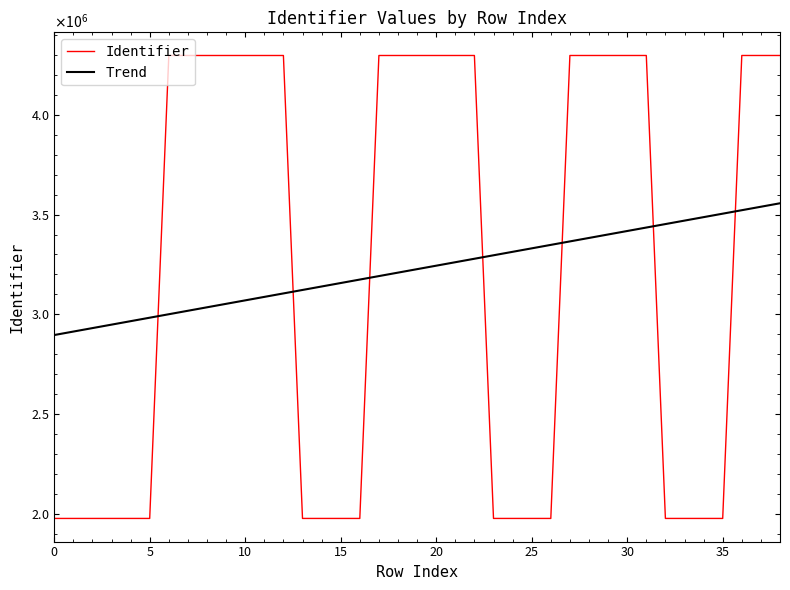

What are all the series names shown in the legend?

Identifier, Trend